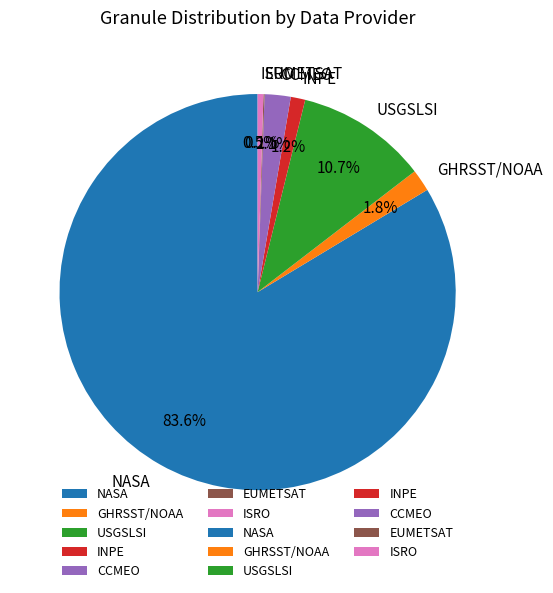

To the nearest percent, what is the average slice percentage?

14%